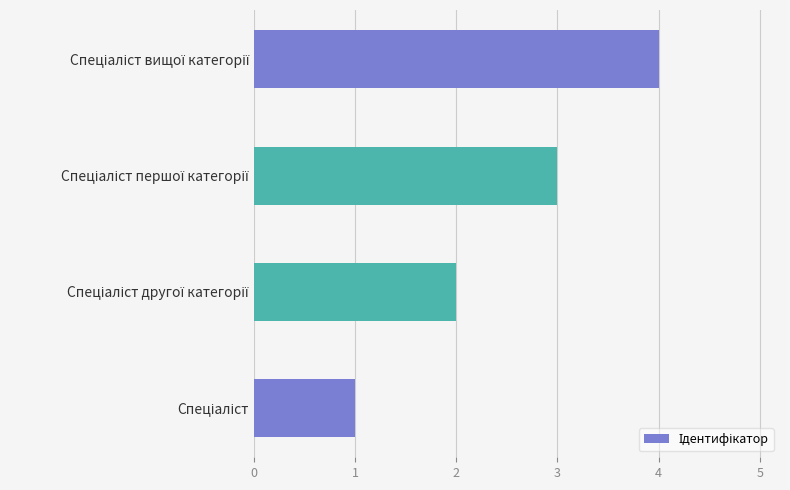

What is the maximum value shown in the chart?

4